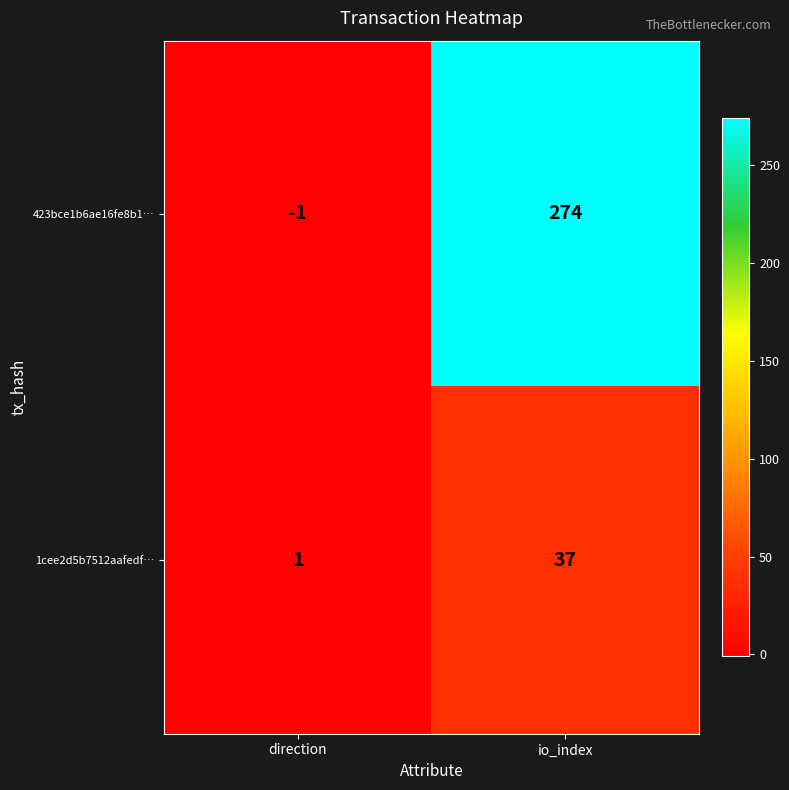

True or false: 1cee2d5b7512aafedf… has a value of 1 at direction.

True